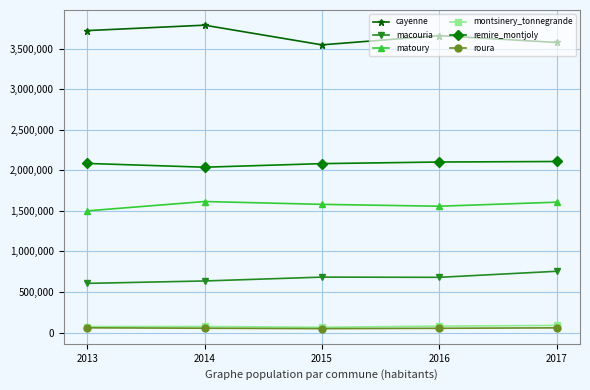

What is the sum of the roura values at 2016 and 2013?

110730